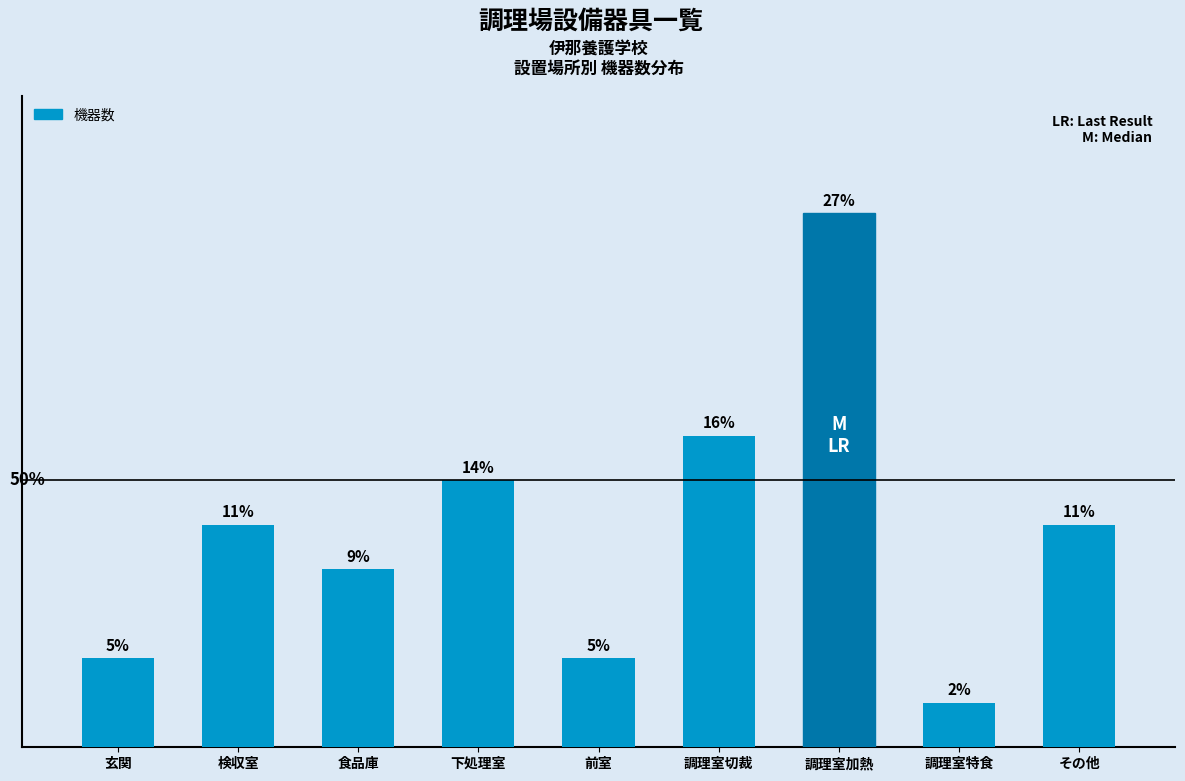

At which label is the value closest to 6?

下処理室